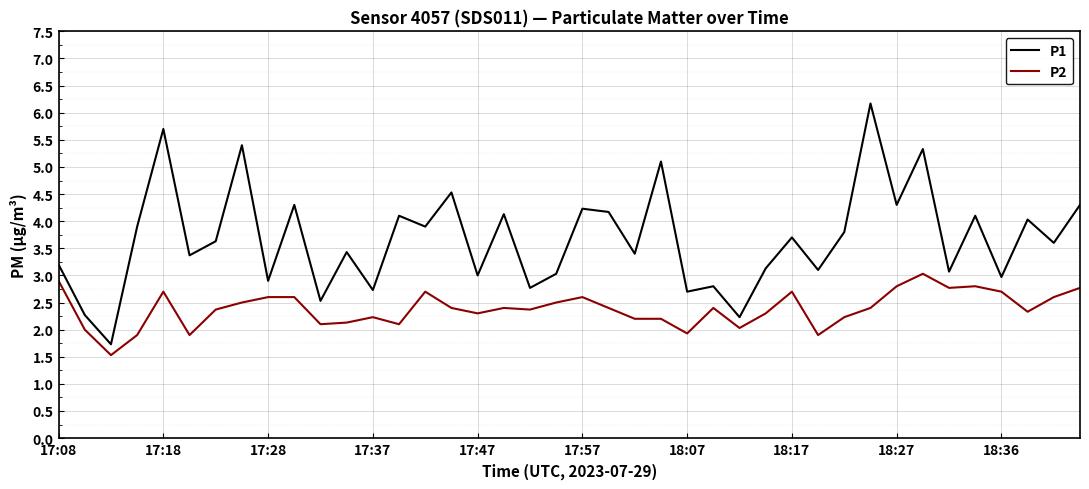

What is the minimum value shown in the chart?

1.5